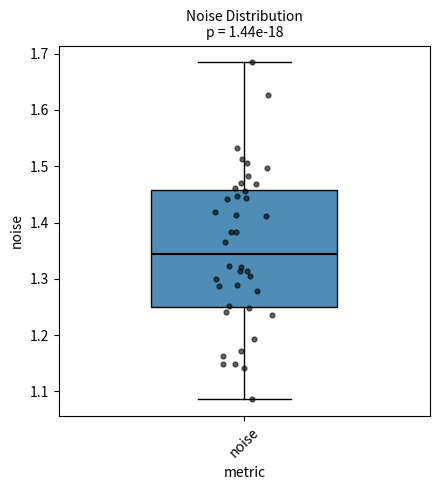

Transcribe this box plot: give where the median line is, the range the box spans, and where the two whiskers end, as read against the y-axis. The values are not printed on the chart, so give them approximately, as read against the axis.

median 1.34, box 1.25 to 1.46, whiskers 1.09 to 1.68